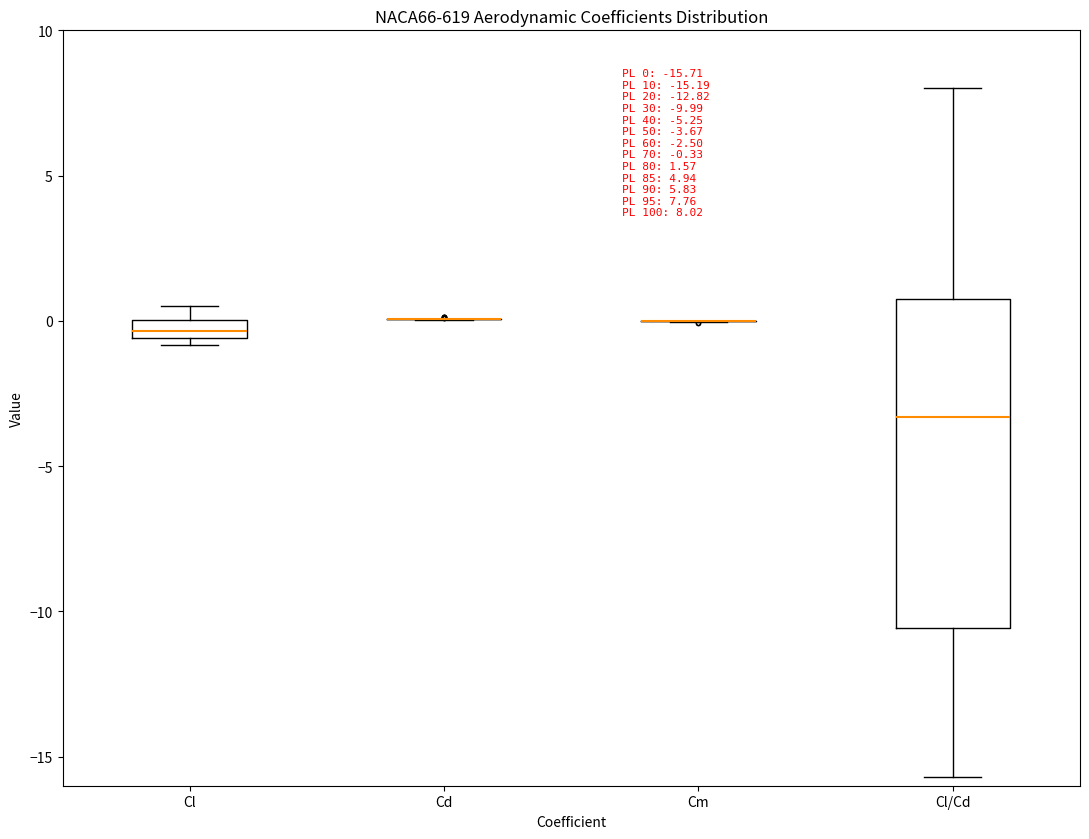

Comparing the boxes themselves (not the whiskers), which one is the tallest?

Cl/Cd